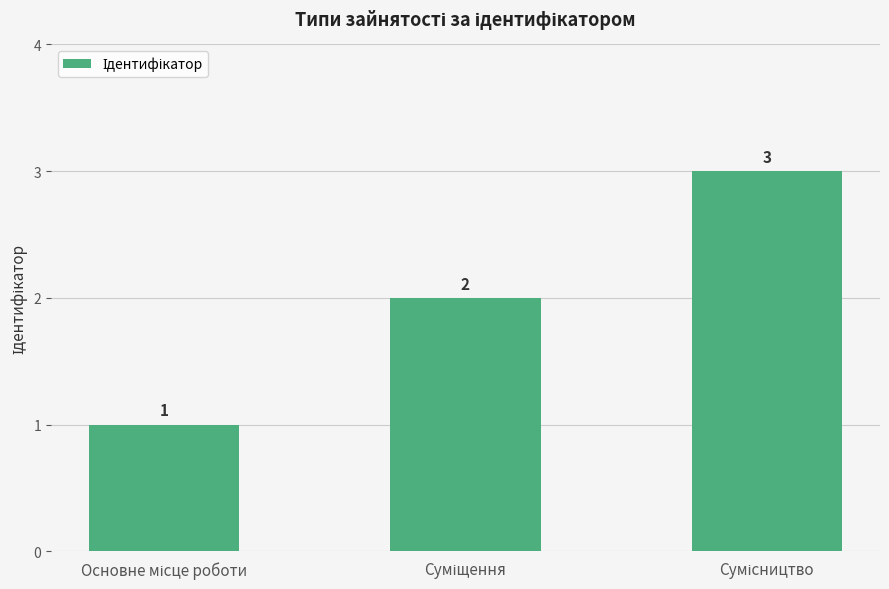

What is the sum of all values?

6